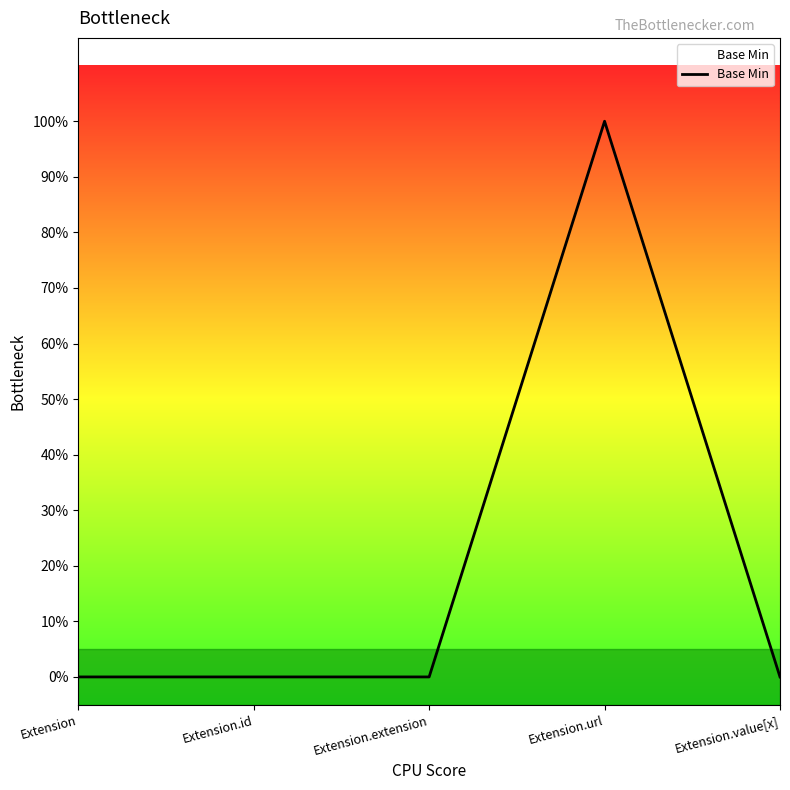

What position from the left is Extension.extension?

3